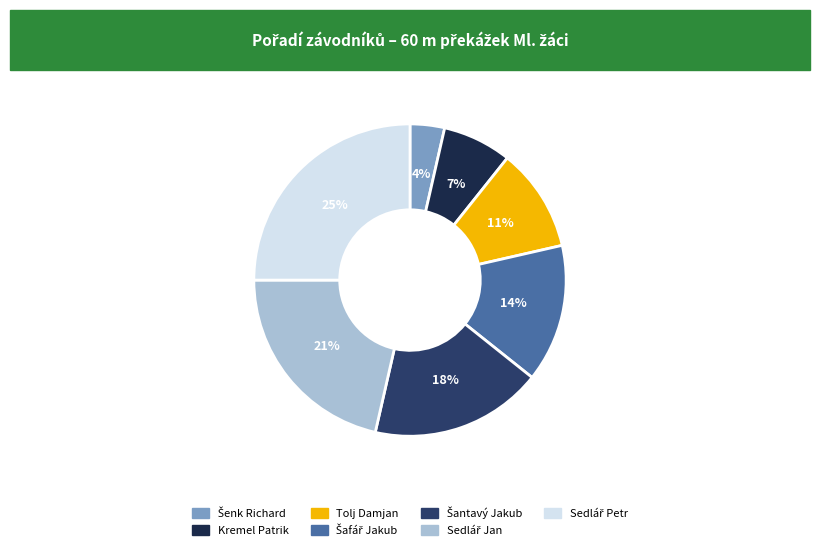

True or false: Kremel Patrik accounts for 1% of the total.

False